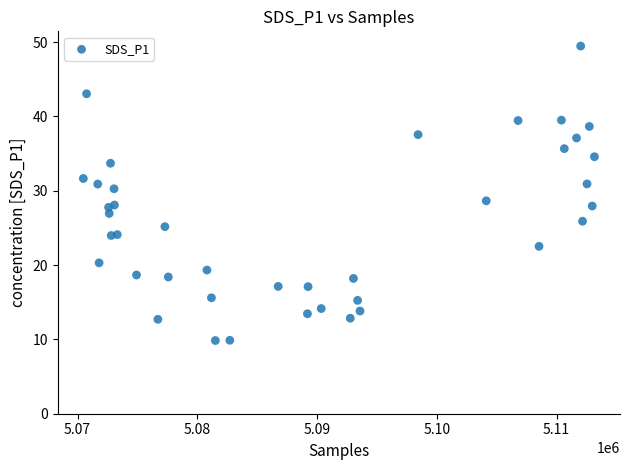

What is the range of Y values (max minus min)?

39.6